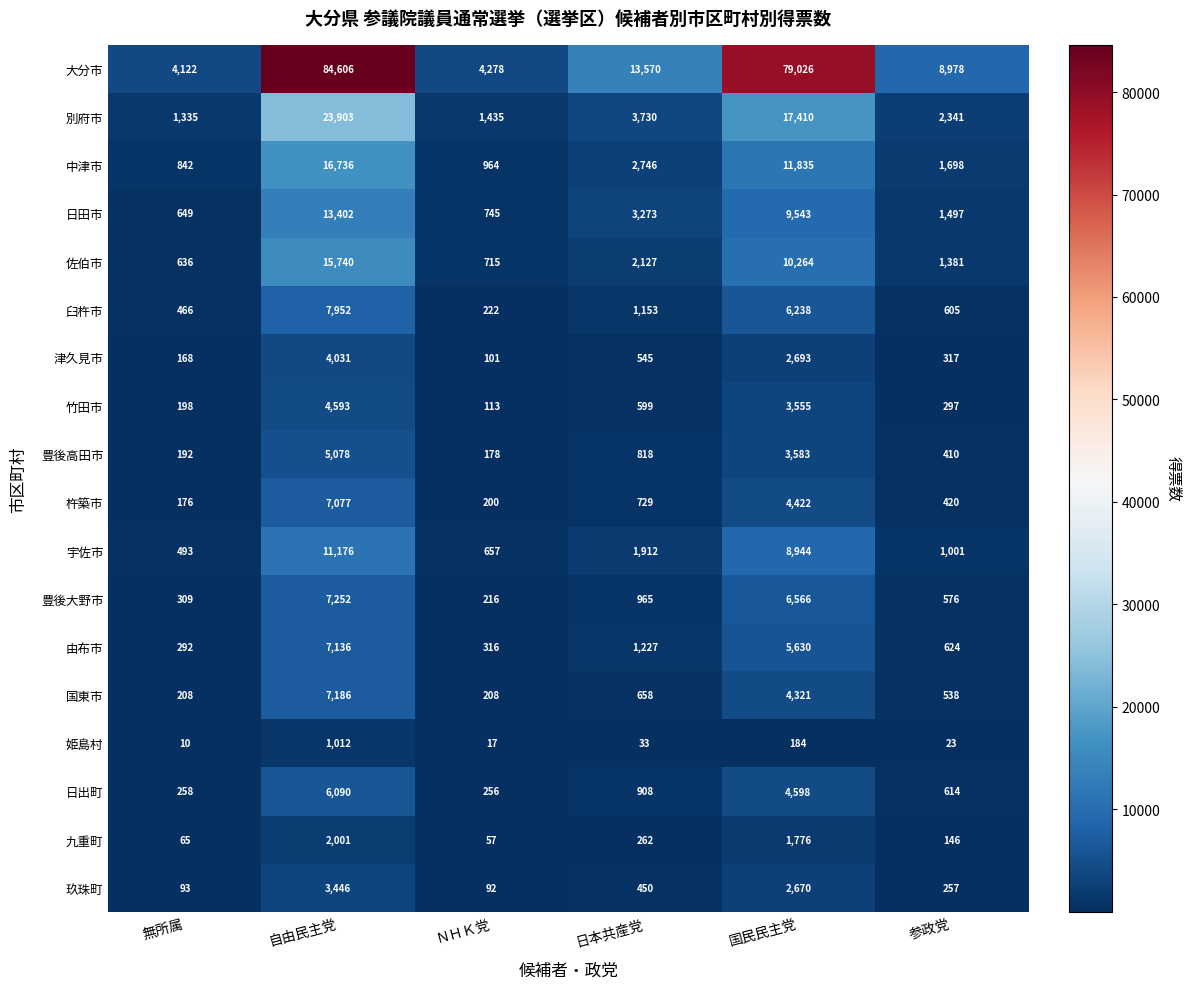

At which category is the sum across all series the highest?

自由民主党